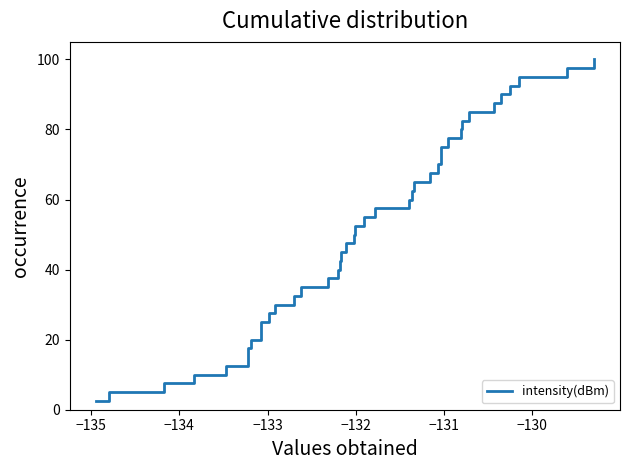

What is the maximum value shown in the chart?

100.0